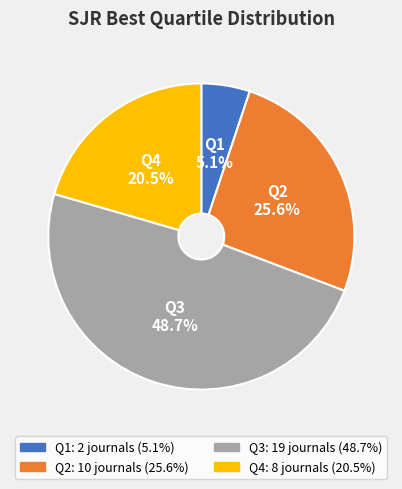

To the nearest percent, what is the difference between the Q1 and Q2 slice percentages?

21%